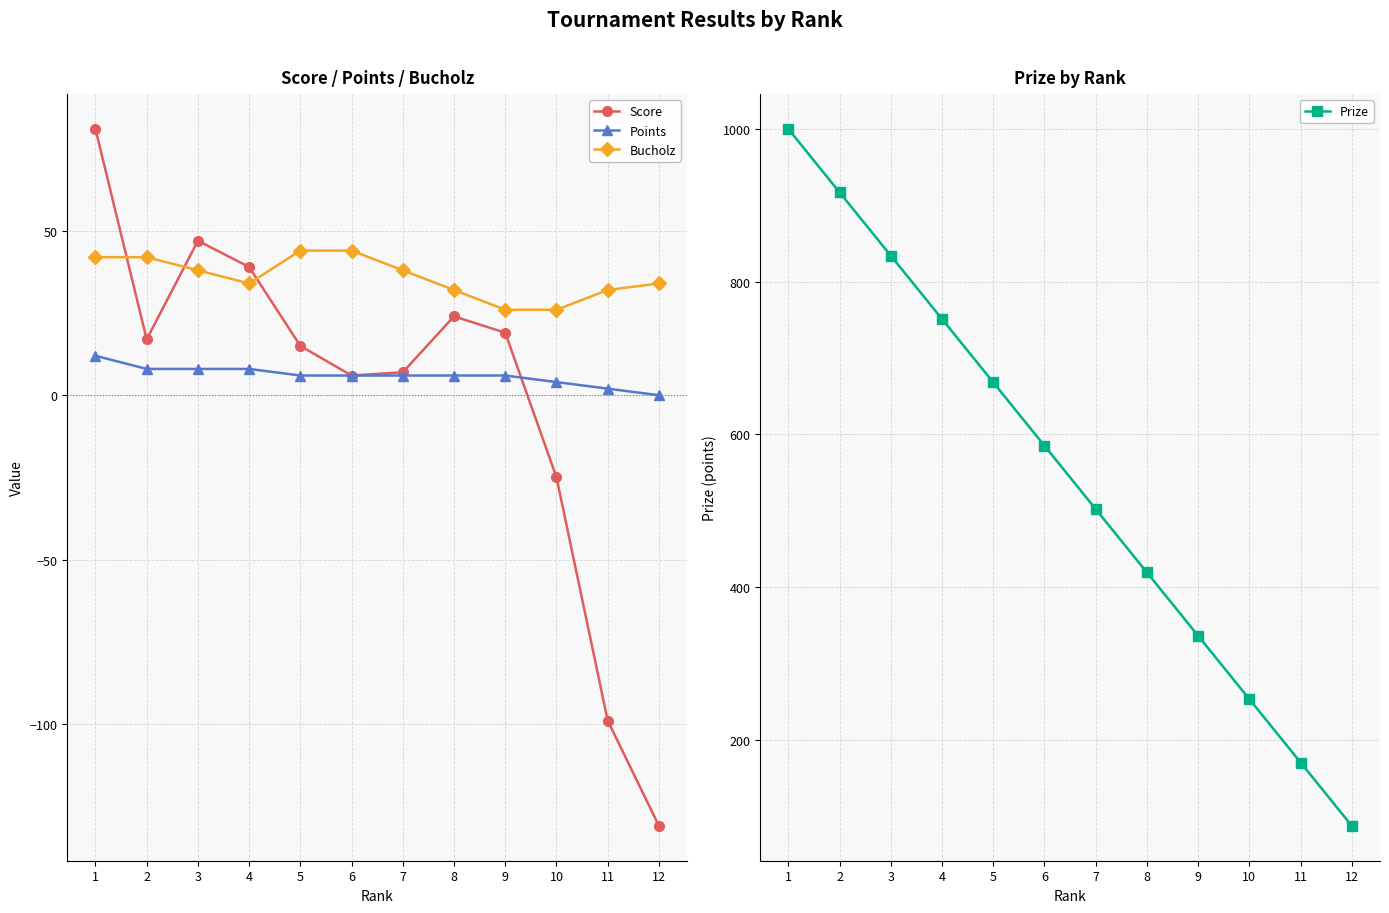

What is the minimum value shown in the chart?

-131